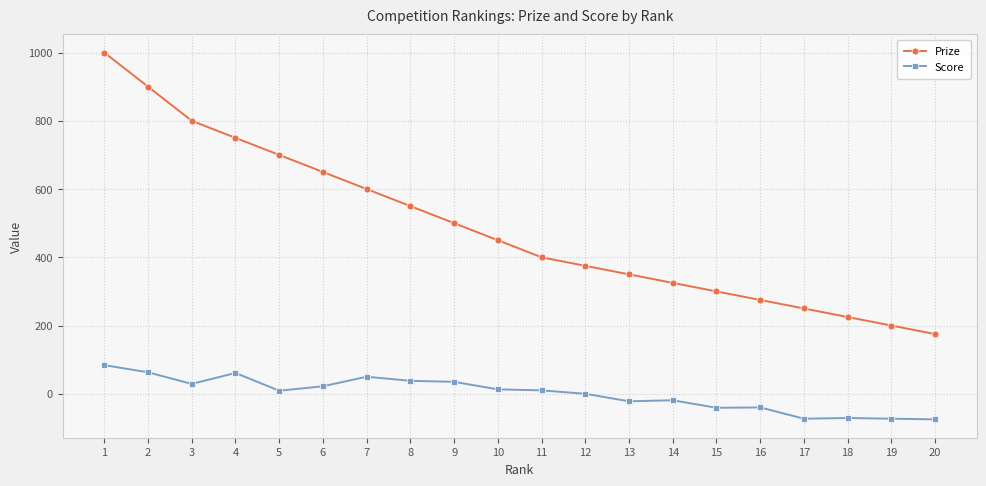

What is the difference between the maximum and second lowest values in the Score series?

157